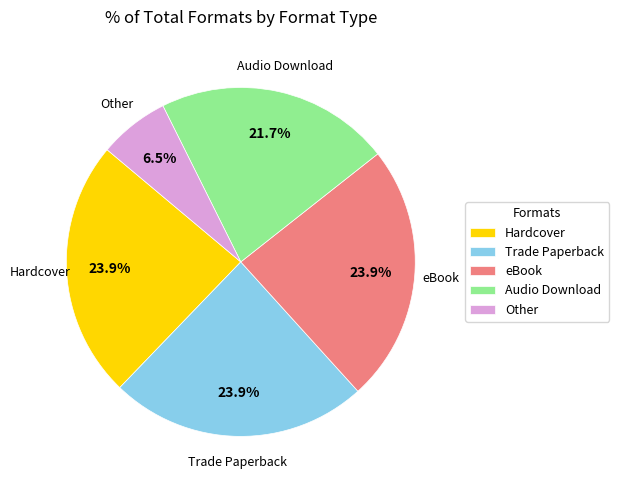

To the nearest percent, what is the average slice percentage?

20%